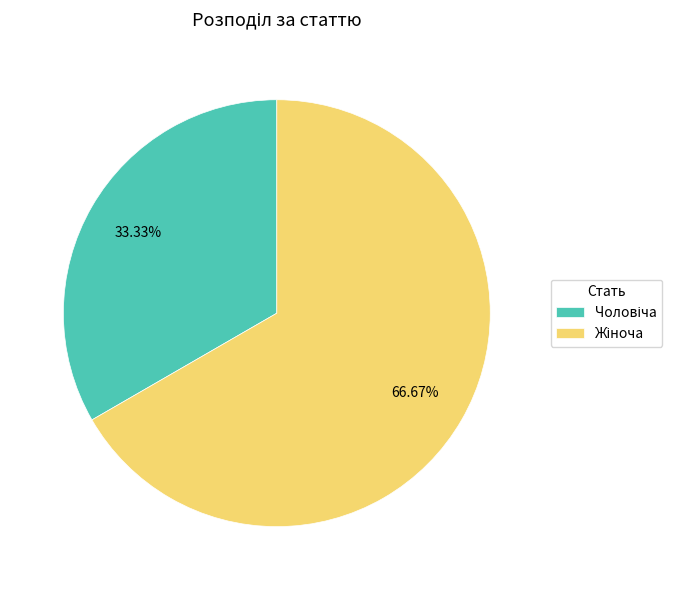

Is there any slice that represents more than half of the pie?

Yes